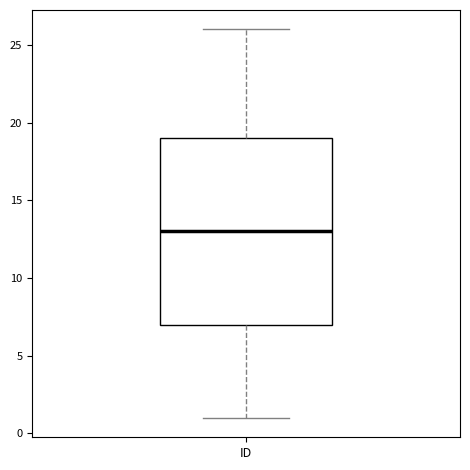

Transcribe this box plot: give where the median line is, the range the box spans, and where the two whiskers end, as read against the y-axis. The values are not printed on the chart, so give them approximately, as read against the axis.

median 13, box 7 to 19, whiskers 1 to 26